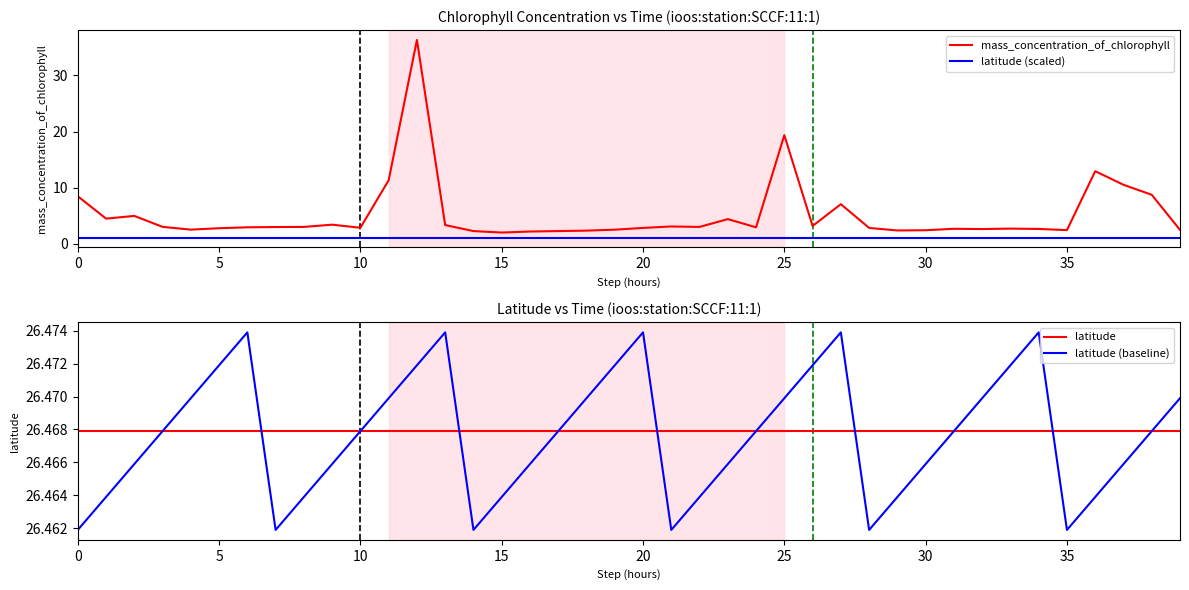

The latitude series shows 26.5 at 10. True or false?

True